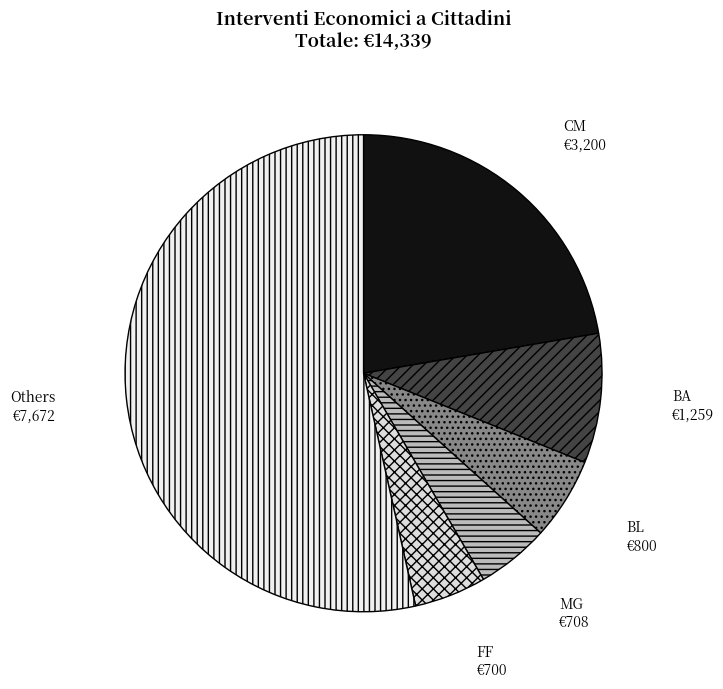

Is the sum of CM and FF greater than half?

No